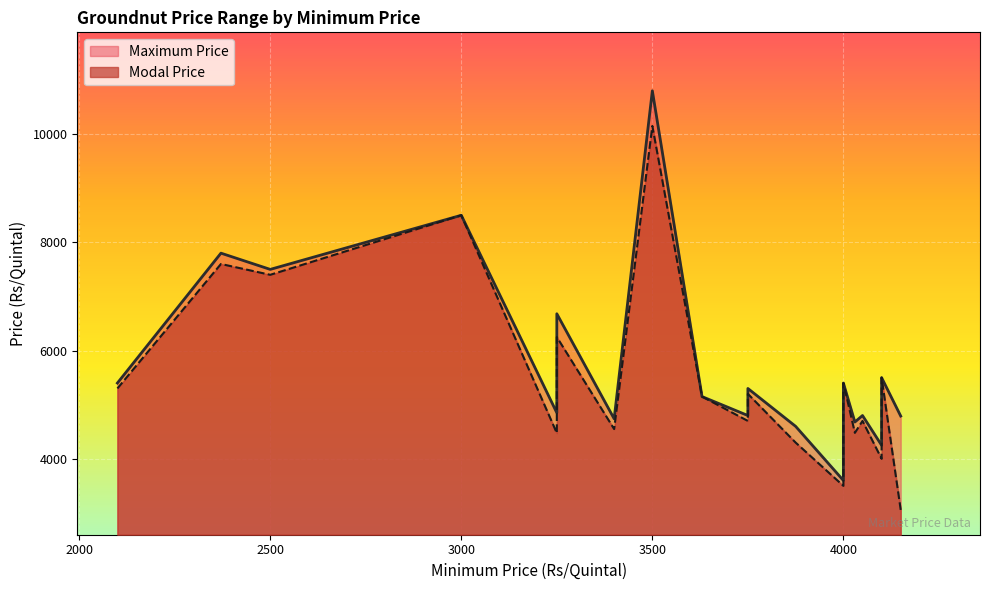

True or false: Modal Price has more than 1 points higher than both neighbors.

True